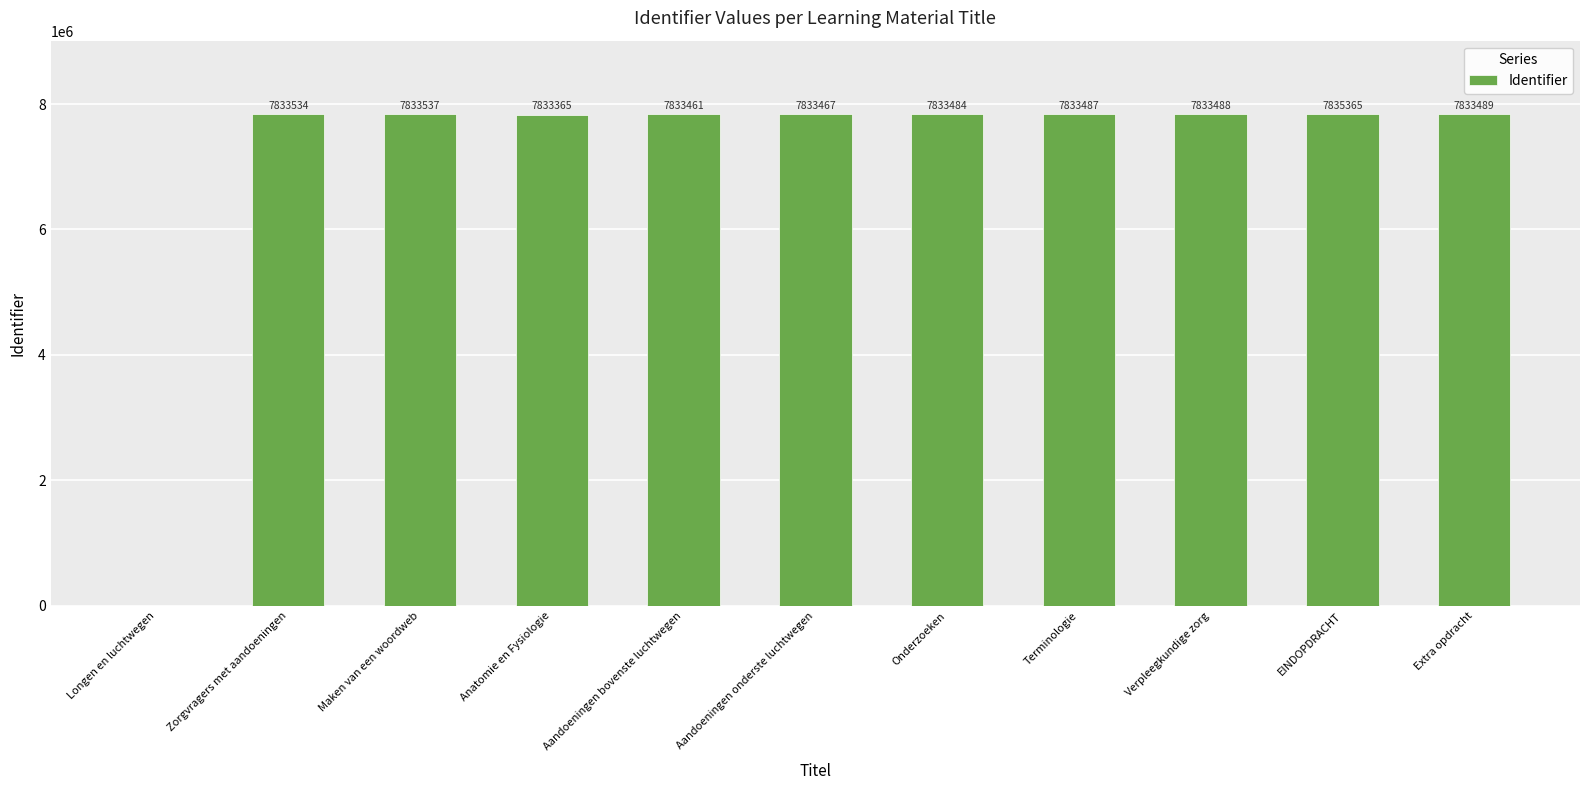

What is the change in value from Zorgvragers met aandoeningen to Terminologie?

-47